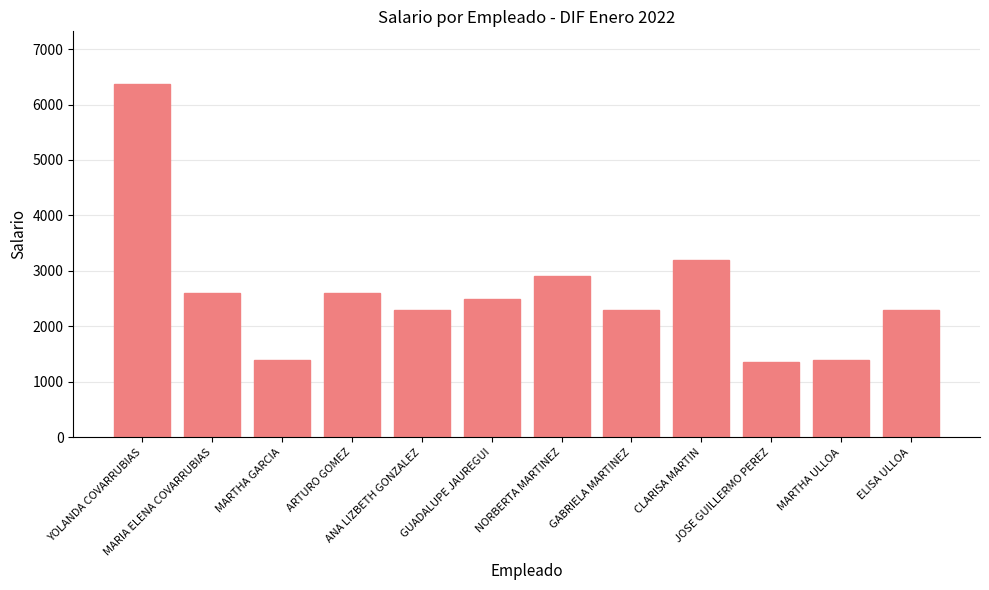

Where is the data nearest to the value 3856?

CLARISA MARTIN